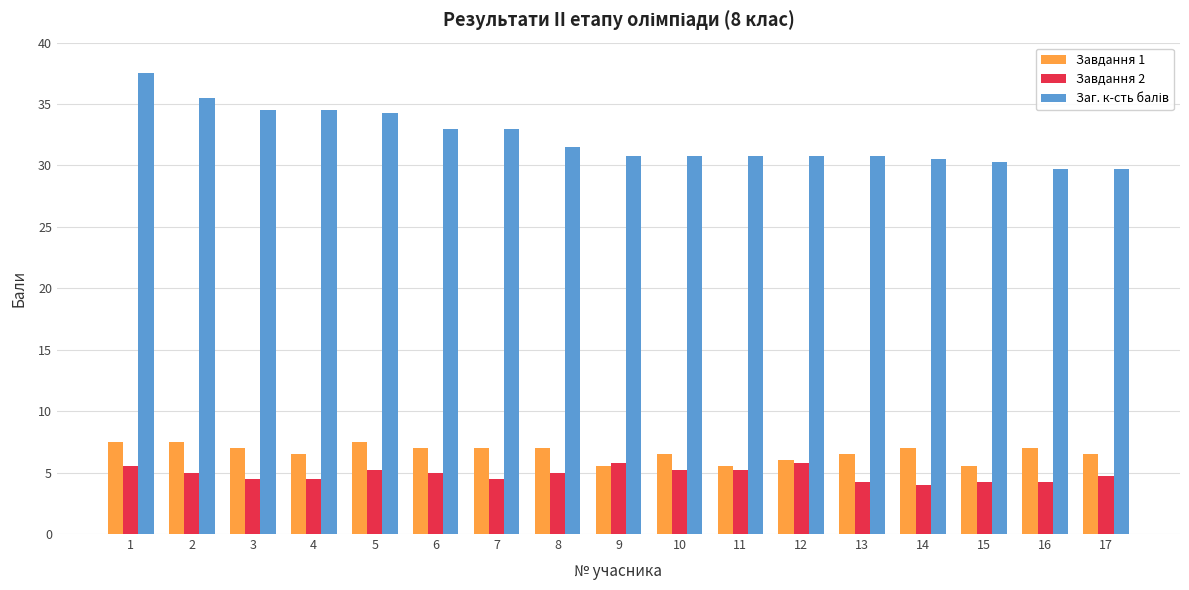

What is the value of the Завдання 1 bar at the 12th from the left?

6.0